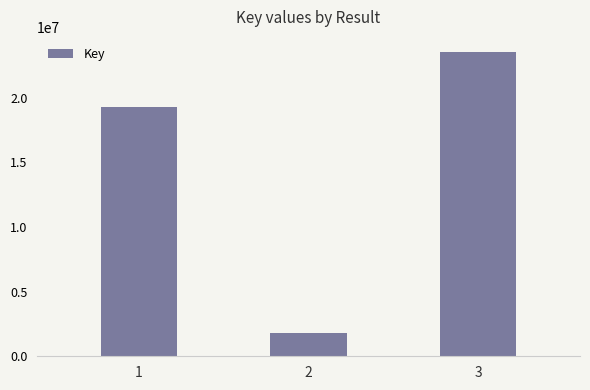

Rank the categories by value from highest to lowest.

3, 1, 2